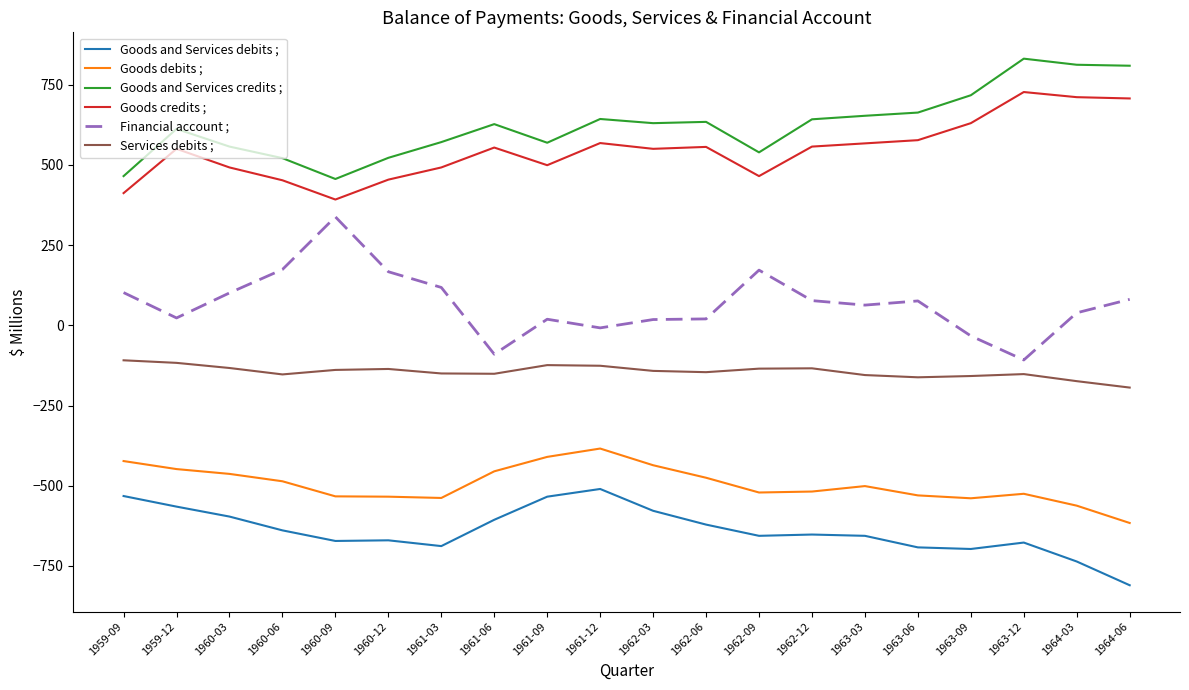

How many series are shown in this chart?

6